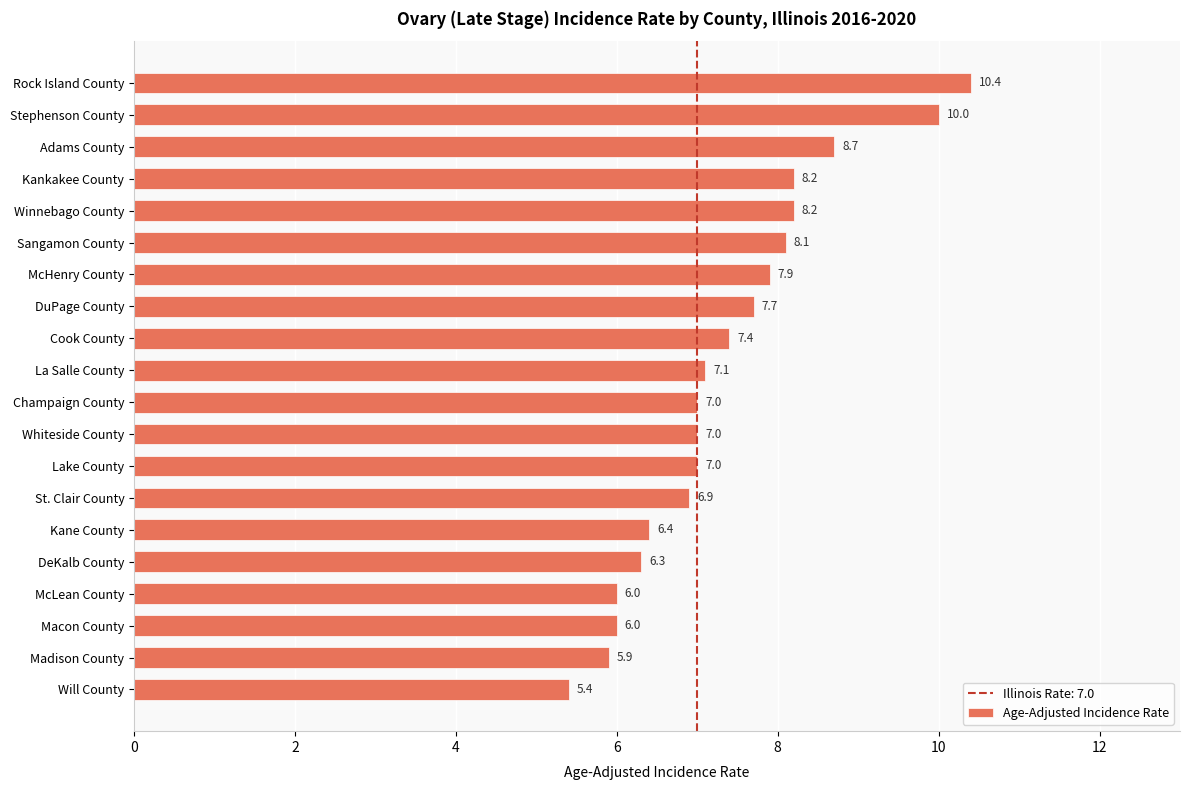

How many bars are there in total?

20